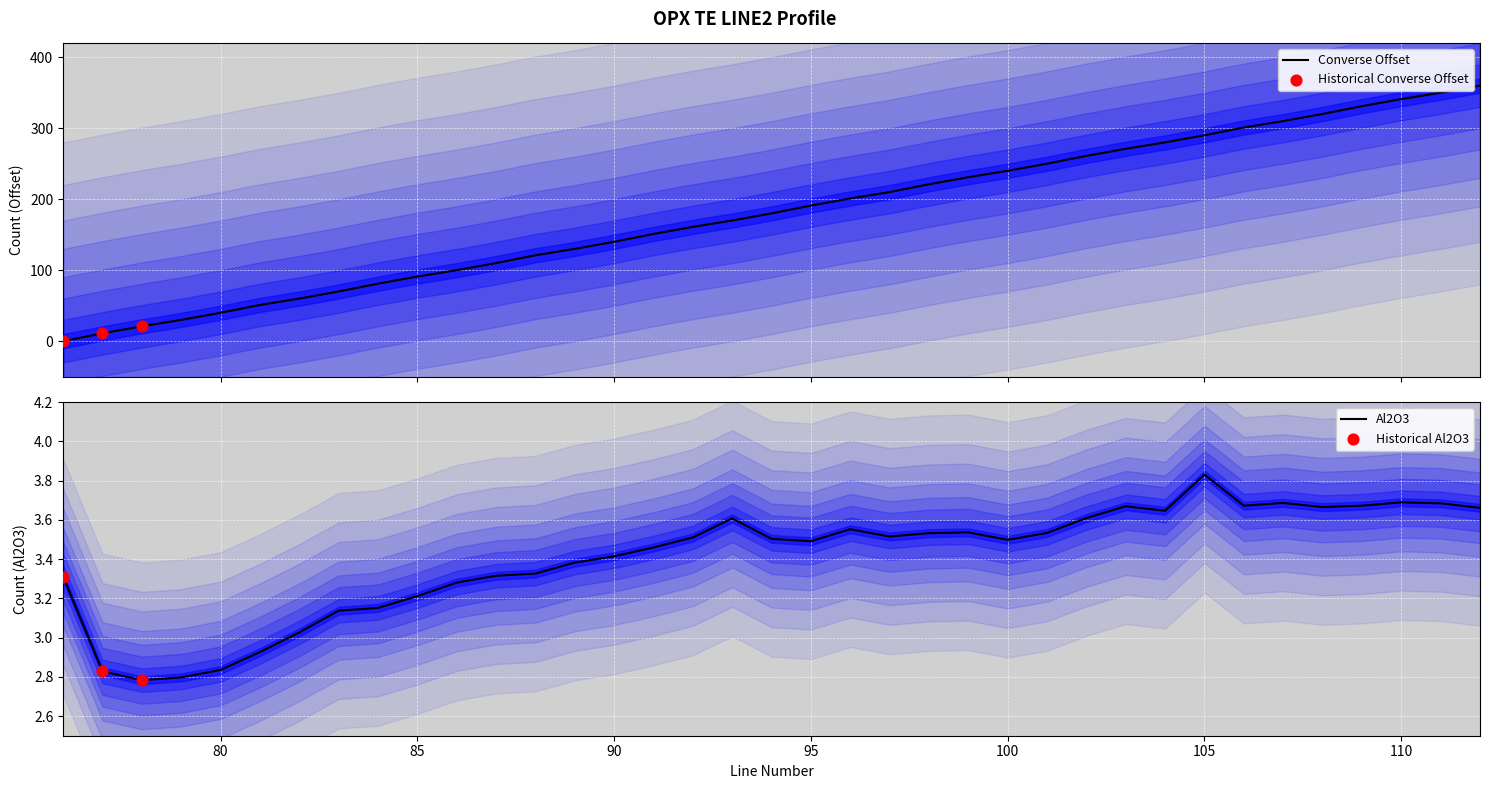

What is the maximum value for Converse Offset?

360